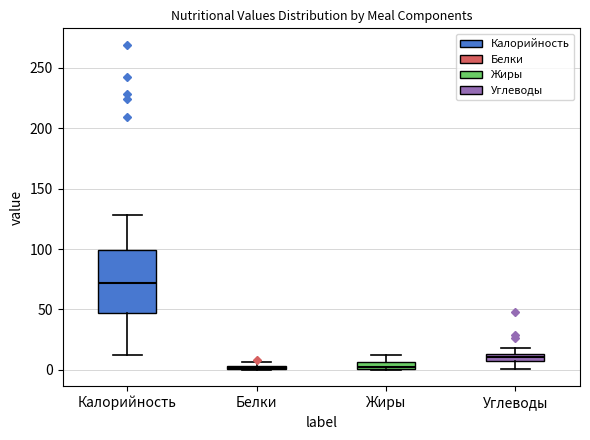

Where is the lower edge of the box for Белки on the y-axis? The values are not printed on the chart, so give them approximately, as read against the axis.

0